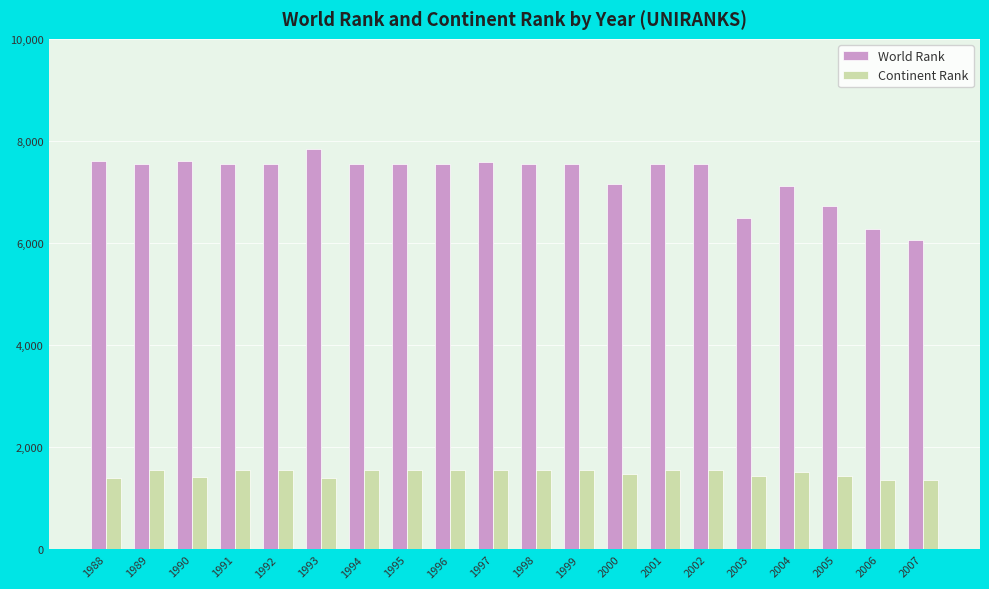

List the series in order of their peak value, highest first.

World Rank, Continent Rank